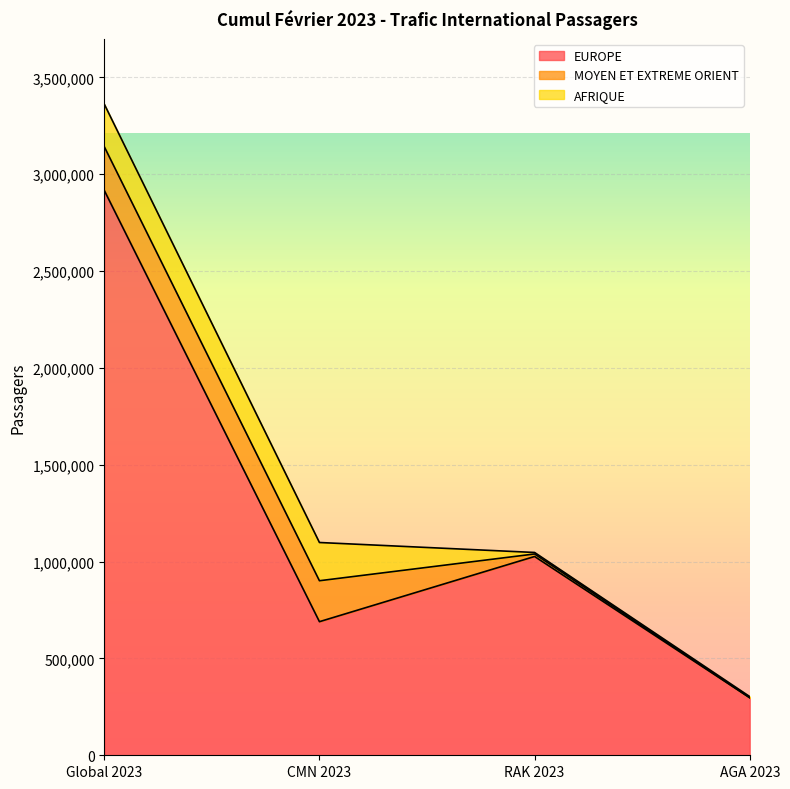

True or false: MOYEN ET EXTREME ORIENT has more than 0 interior local peaks.

False